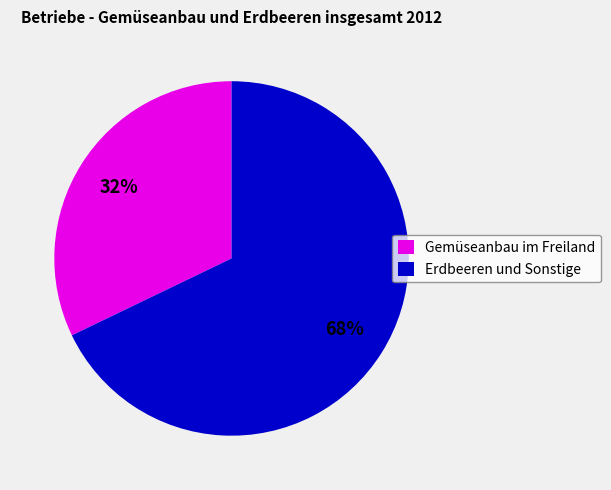

To the nearest percent, what is the difference between the largest and smallest slice percentages?

36%